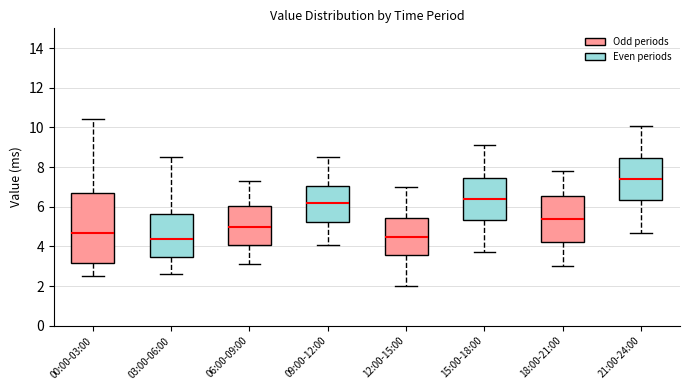

Reading left to right, read every box against the y-axis: the position of its median line, the range the box covers, and the ends of its whiskers. The values are not printed on the chart, so give them approximately, as read against the axis.

00:00-03:00: median 4.6, box 3.2 to 6.6, whiskers 2.6 to 10.4
03:00-06:00: median 4.4, box 3.4 to 5.6, whiskers 2.6 to 8.6
06:00-09:00: median 5.0, box 4.0 to 6.0, whiskers 3.2 to 7.4
09:00-12:00: median 6.2, box 5.2 to 7.0, whiskers 4.2 to 8.6
12:00-15:00: median 4.6, box 3.6 to 5.4, whiskers 2.0 to 7.0
15:00-18:00: median 6.4, box 5.4 to 7.4, whiskers 3.8 to 9.2
18:00-21:00: median 5.4, box 4.2 to 6.6, whiskers 3.0 to 7.8
21:00-24:00: median 7.4, box 6.4 to 8.4, whiskers 4.8 to 10.2